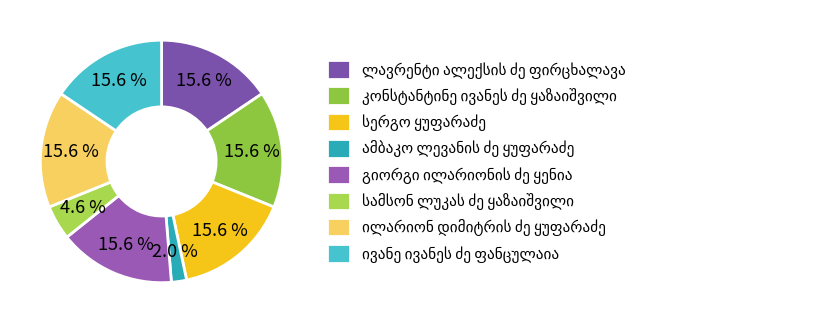

To the nearest percent, what is the average slice percentage?

12%